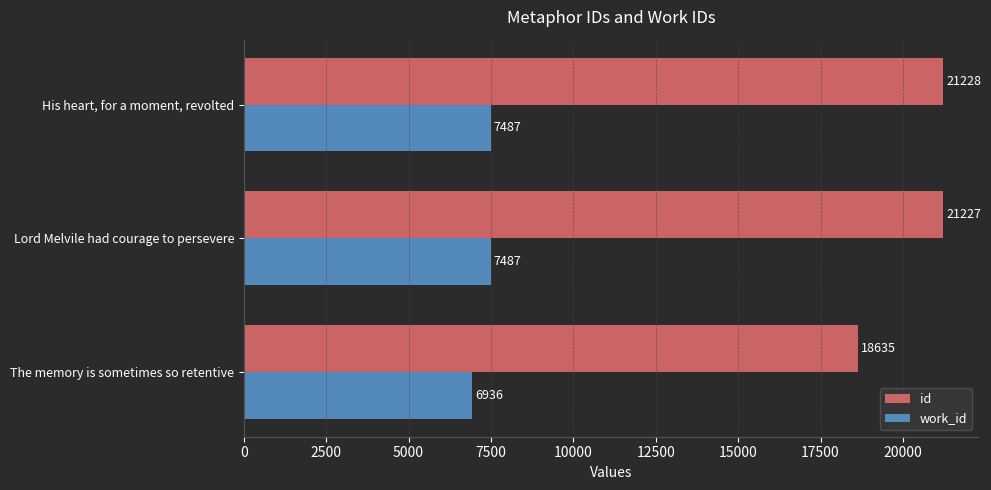

List the series in order of their peak value, lowest first.

work_id, id